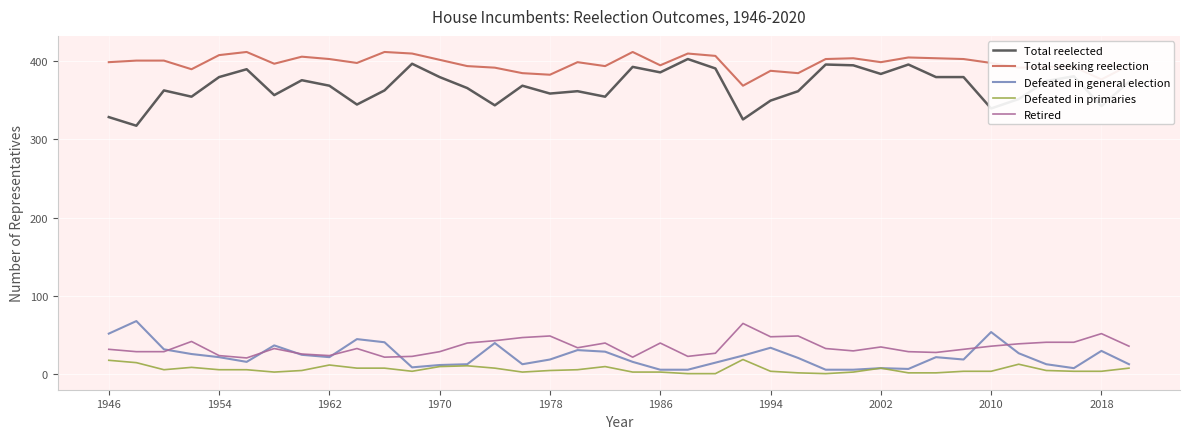

True or false: Defeated in general election and Retired cross at least once.

True